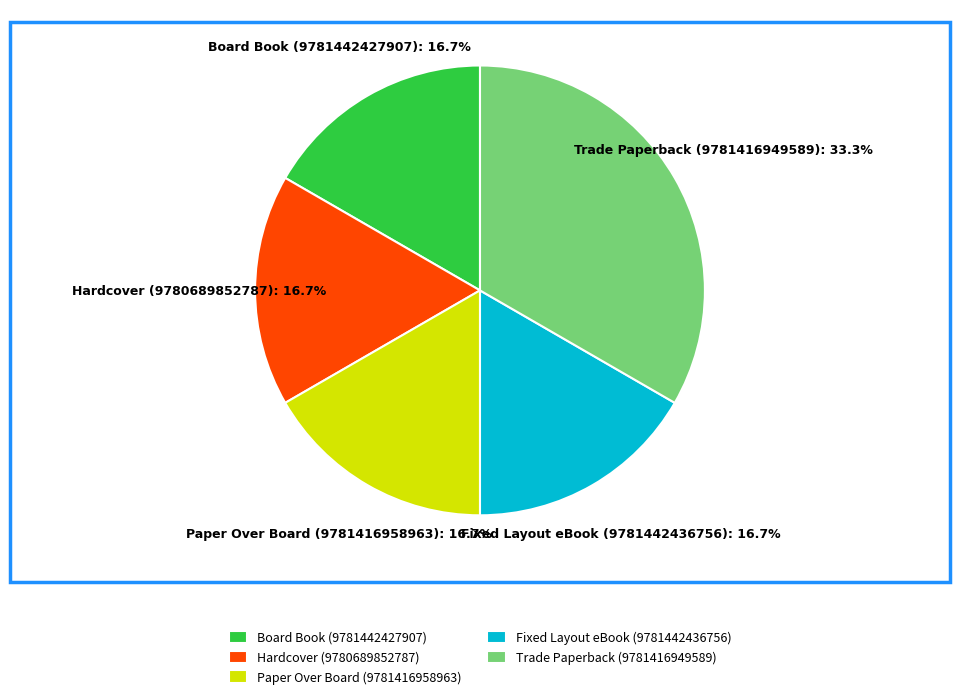

To the nearest percent, what is the difference between the largest and smallest slice percentages?

17%